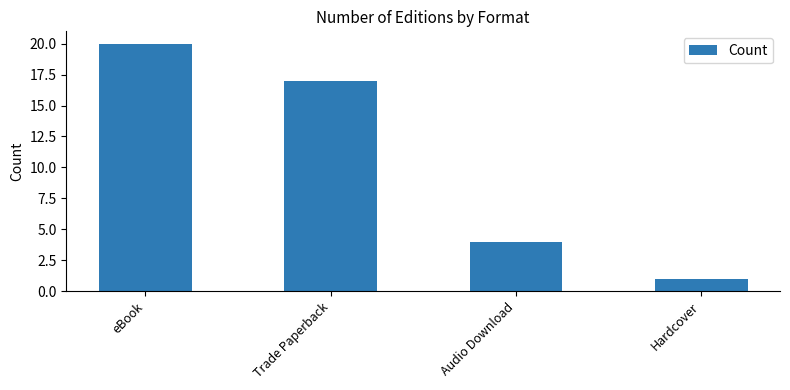

The value at eBook is 20. True or false?

True